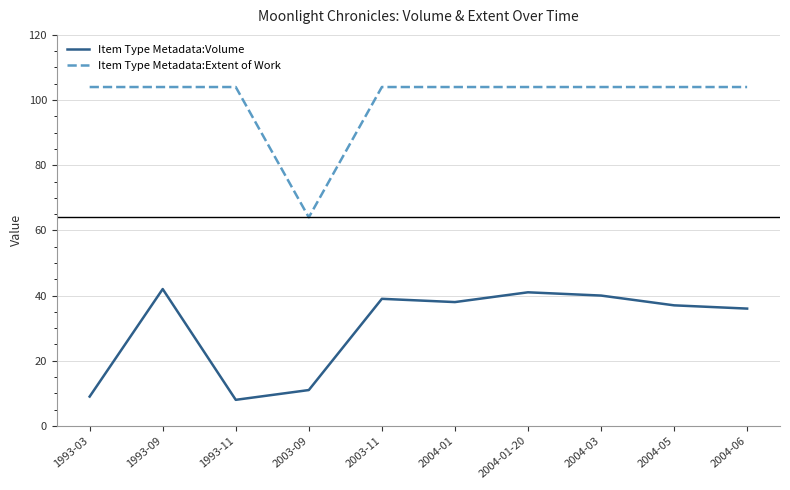

True or false: Item Type Metadata:Volume and Item Type Metadata:Extent of Work cross at least once.

False